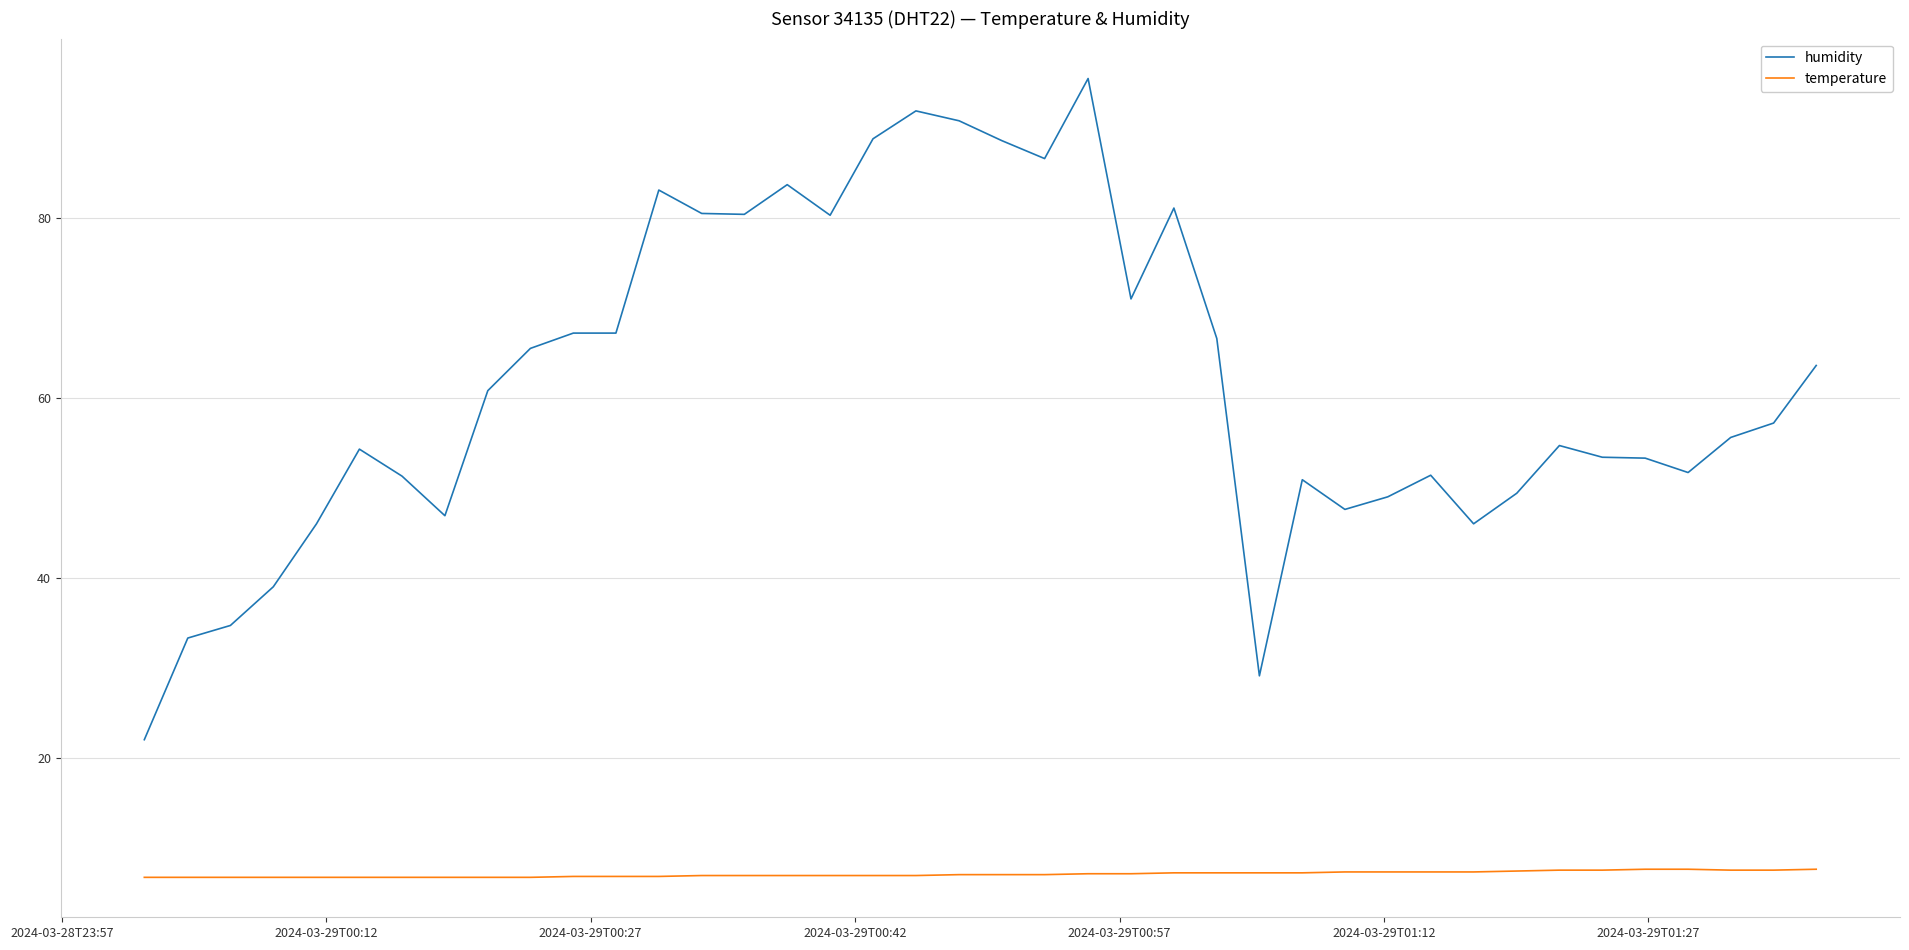

Count the temperature values in the range 6 to 7.

22